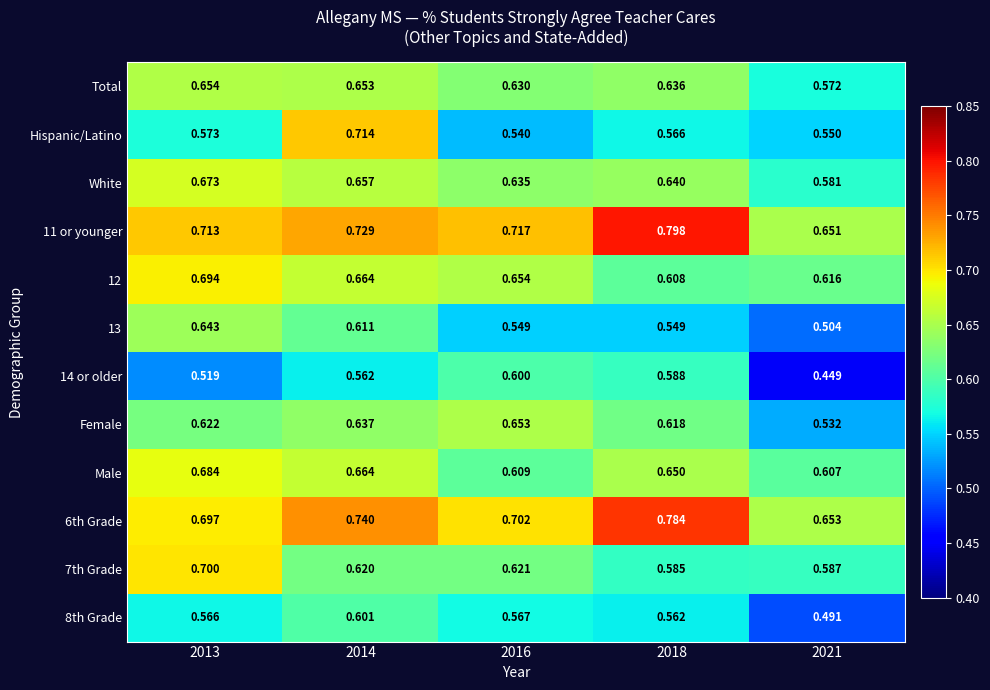

Is the value of 8th Grade at 2021 greater than the value of Male at 2021?

No